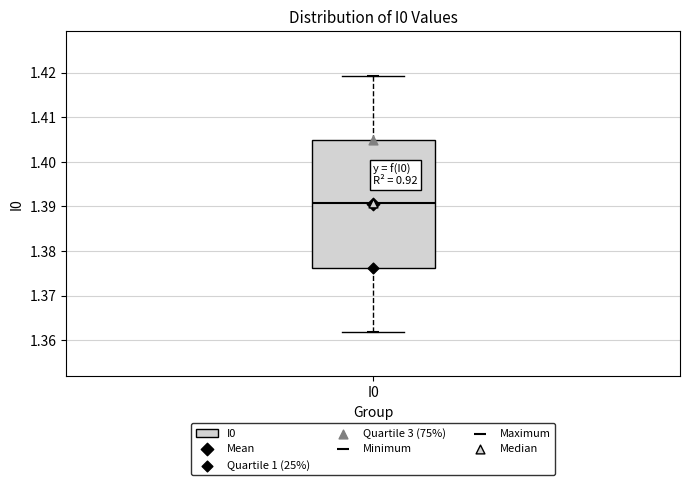

Where does the median line of the box for I0 sit on the y-axis? The values are not printed on the chart, so give them approximately, as read against the axis.

1.391